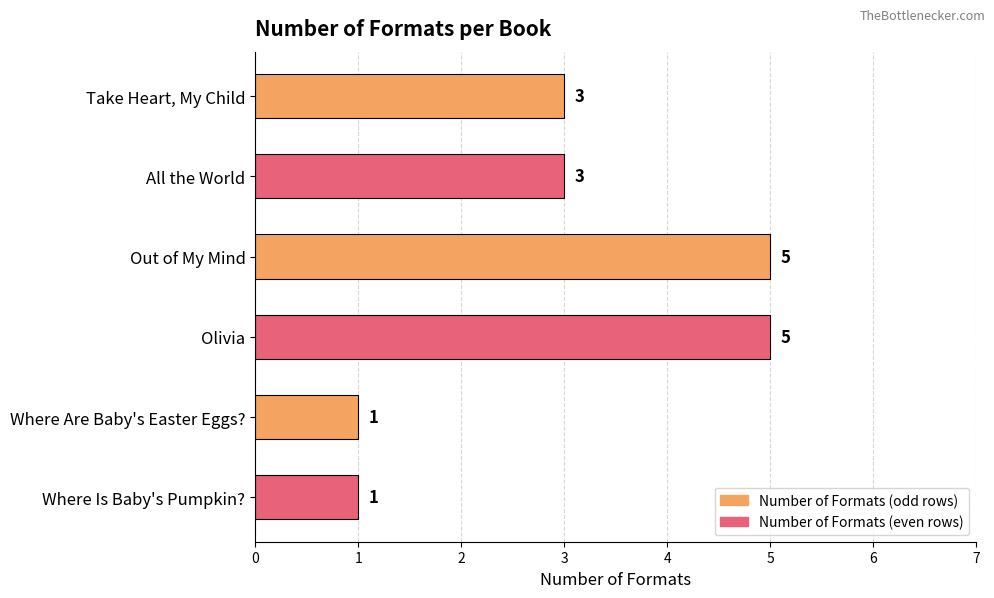

How many values are below 3?

2